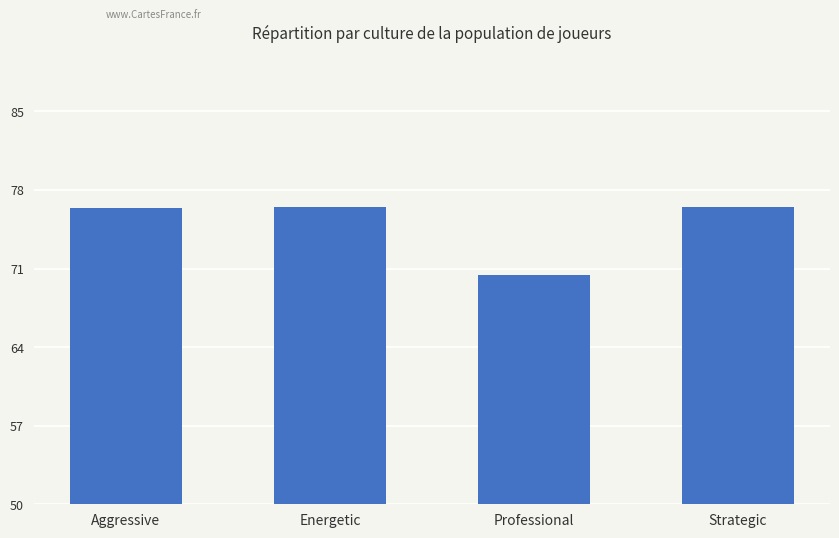

What is the smallest value displayed?

70.4